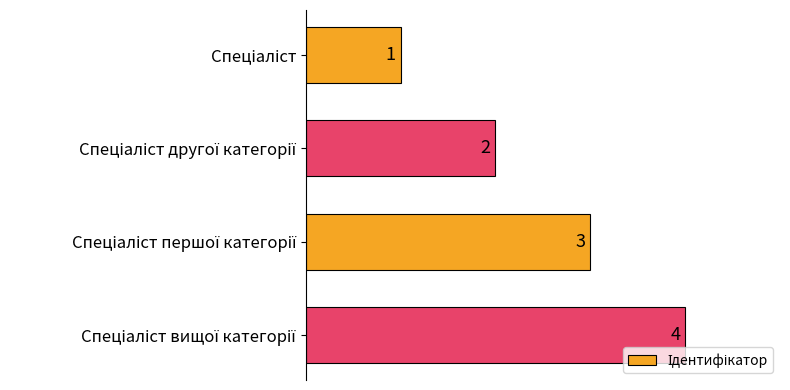

What is the difference between the maximum and minimum values?

3